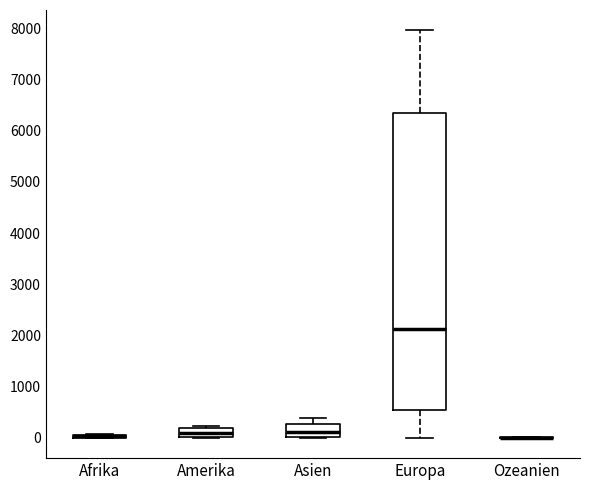

Which box is the tallest, from its lower edge to its upper edge?

Europa